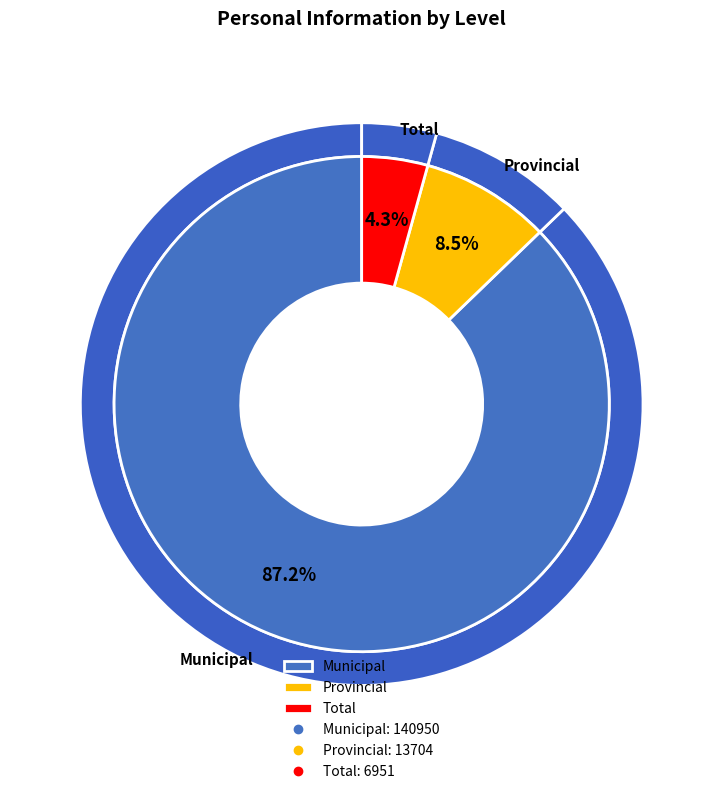

Which category has the biggest portion of the pie?

Municipal